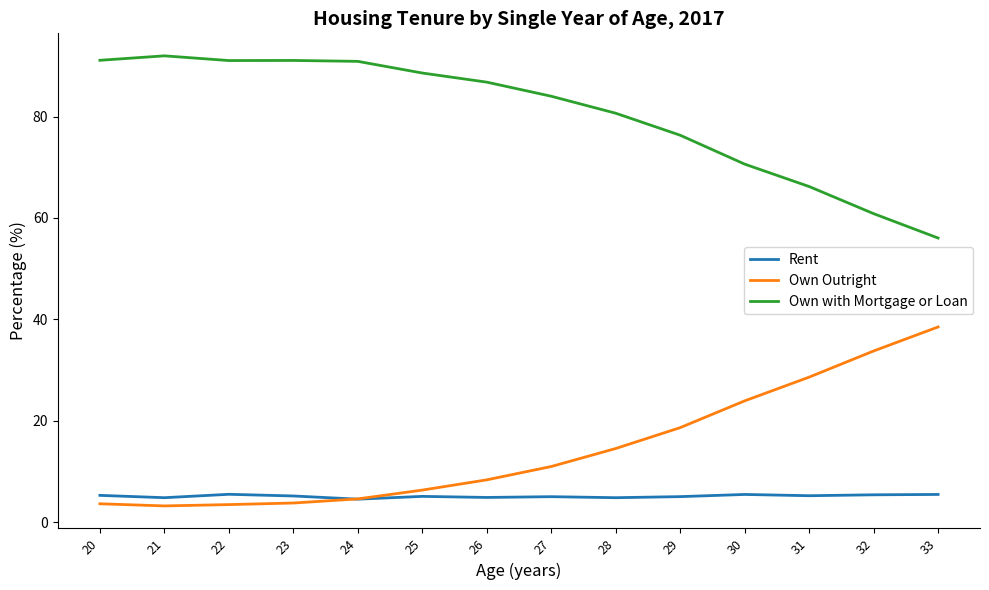

Which label corresponds to the largest value in the chart?

21